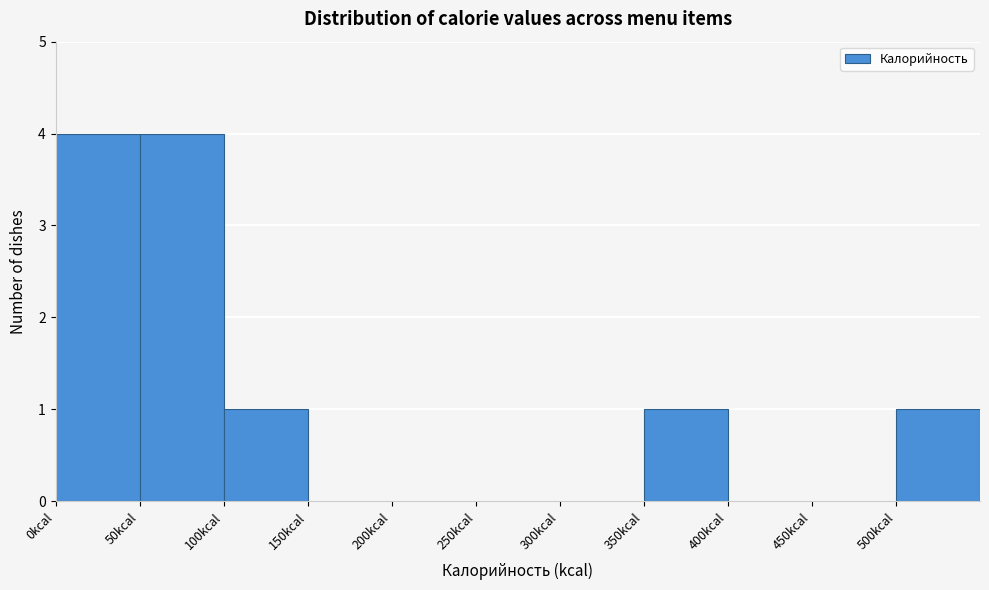

Reading left to right, transcribe this chart: for each bar, give the range it covers on the x-axis and its height. The values are not printed on the chart, so give them approximately, as read against the axis.

0 to 50: 4
50 to 100: 4
100 to 150: 1
150 to 200: 0
200 to 250: 0
250 to 300: 0
300 to 350: 0
350 to 400: 1
400 to 450: 0
450 to 500: 0
500 to 550: 1